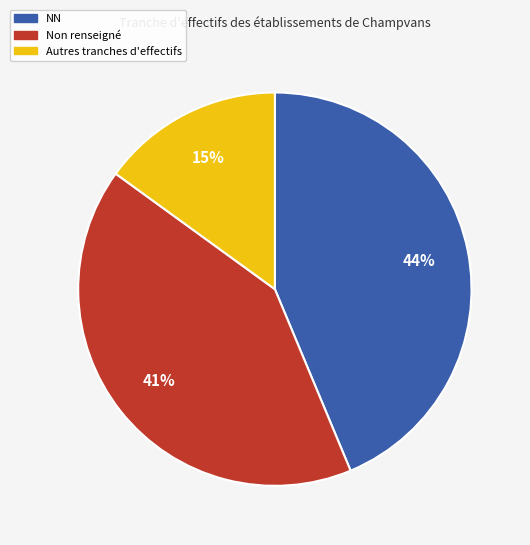

Count the number of slices in the pie.

3